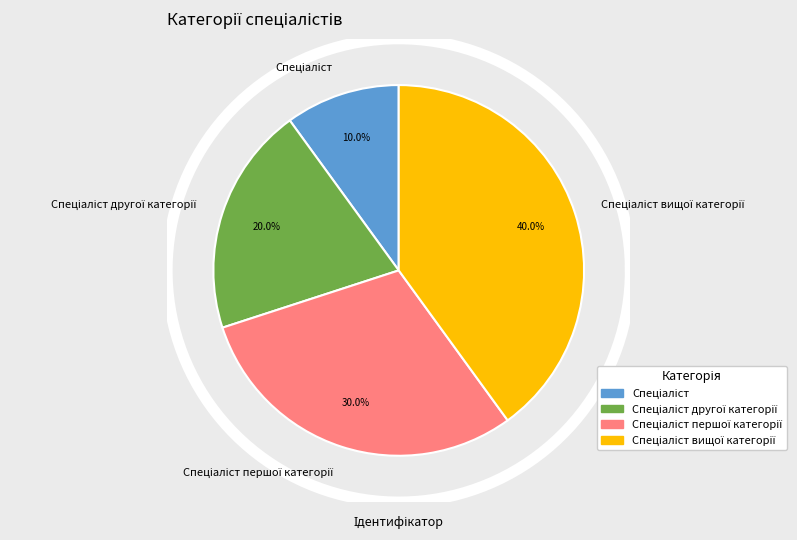

Which slice is the smallest?

Спеціаліст